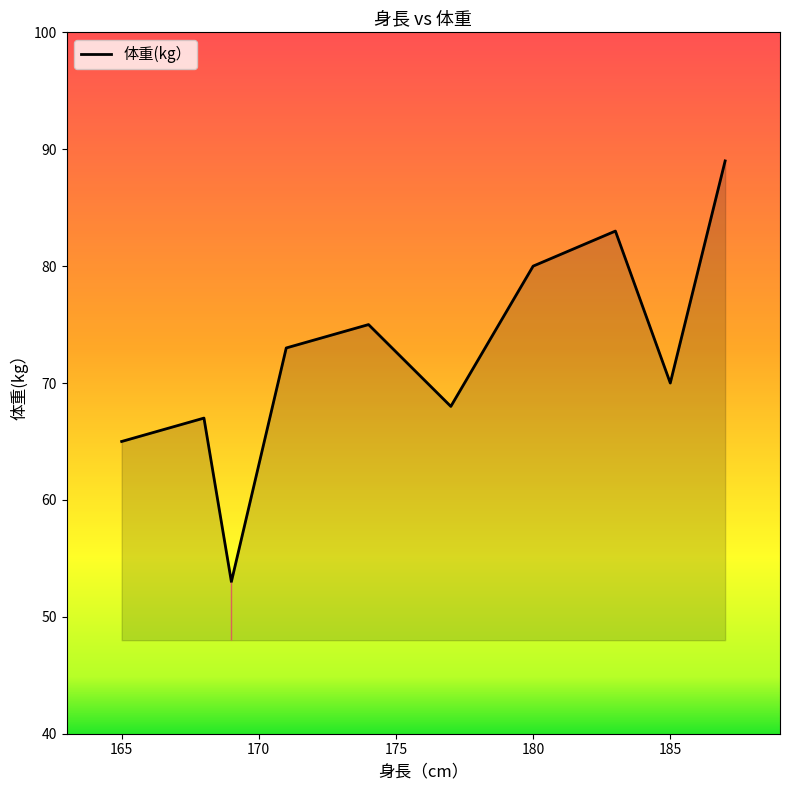

What is the minimum value shown in the chart?

53